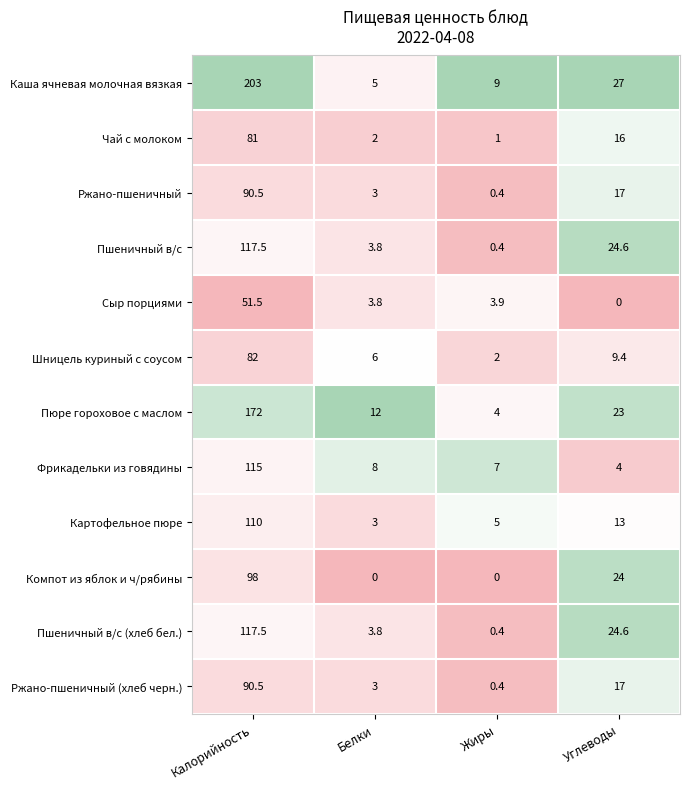

What is the average value of the Шницель куриный с соусом series?

24.9